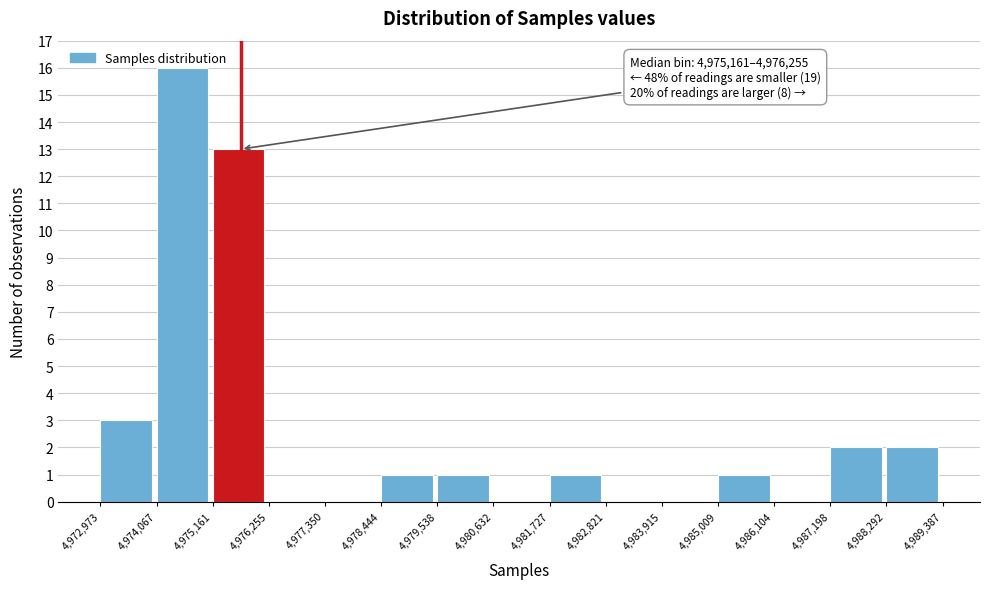

Over which range of the x-axis is the bar tallest?

4,974,067 to 4,975,161